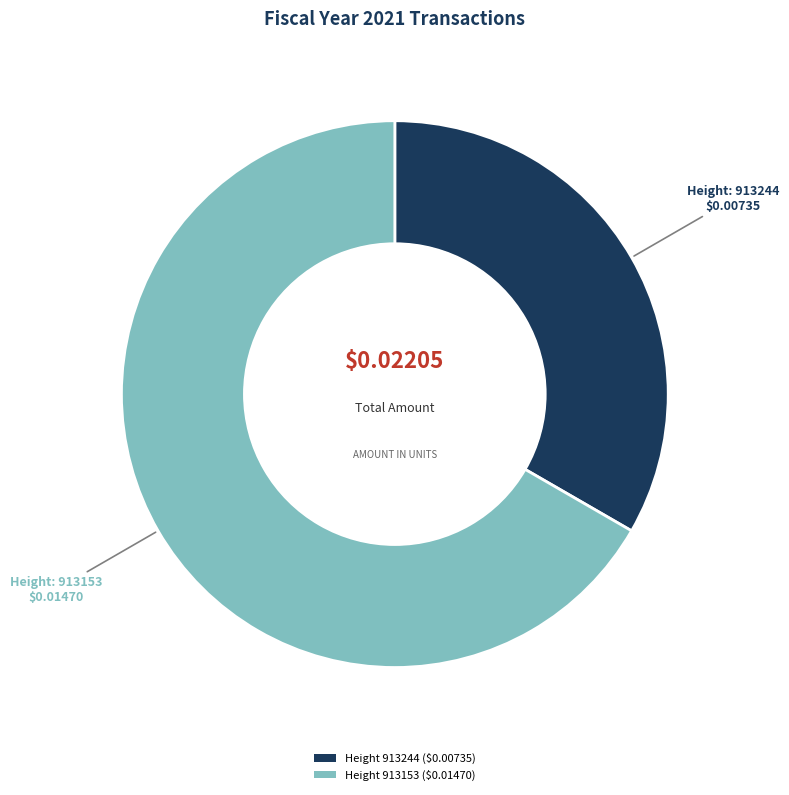

Does any single category account for the majority?

Yes